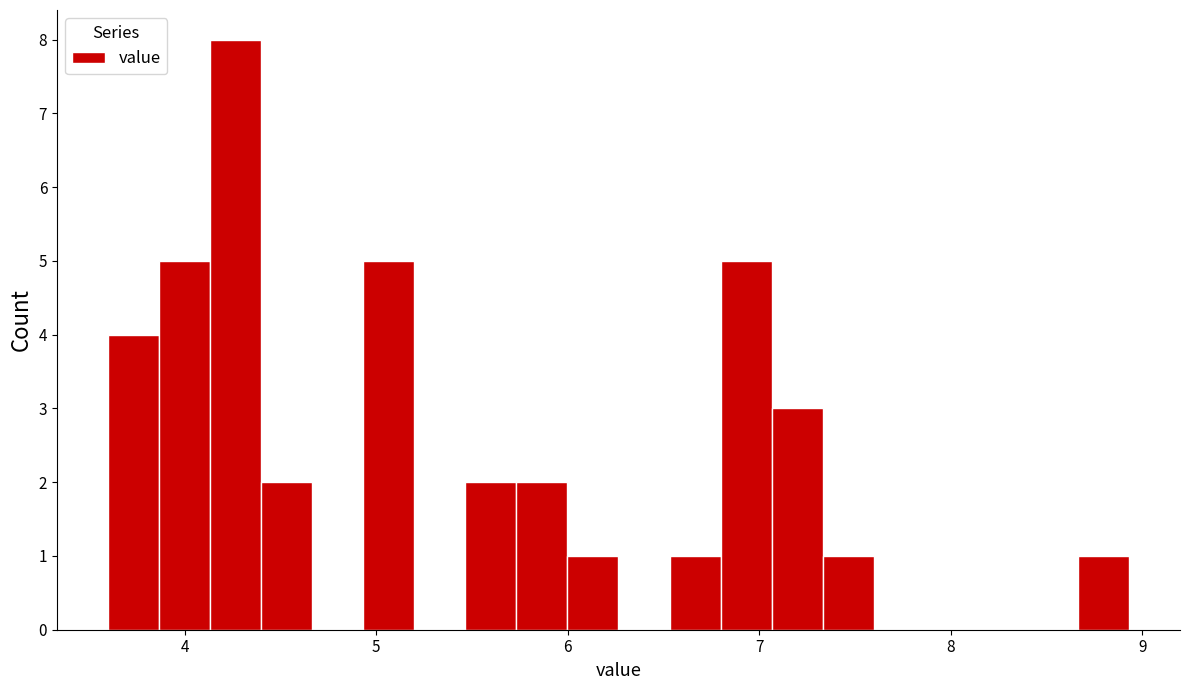

Read against the x-axis, roughly where is the centre of the tallest bar?

4.3